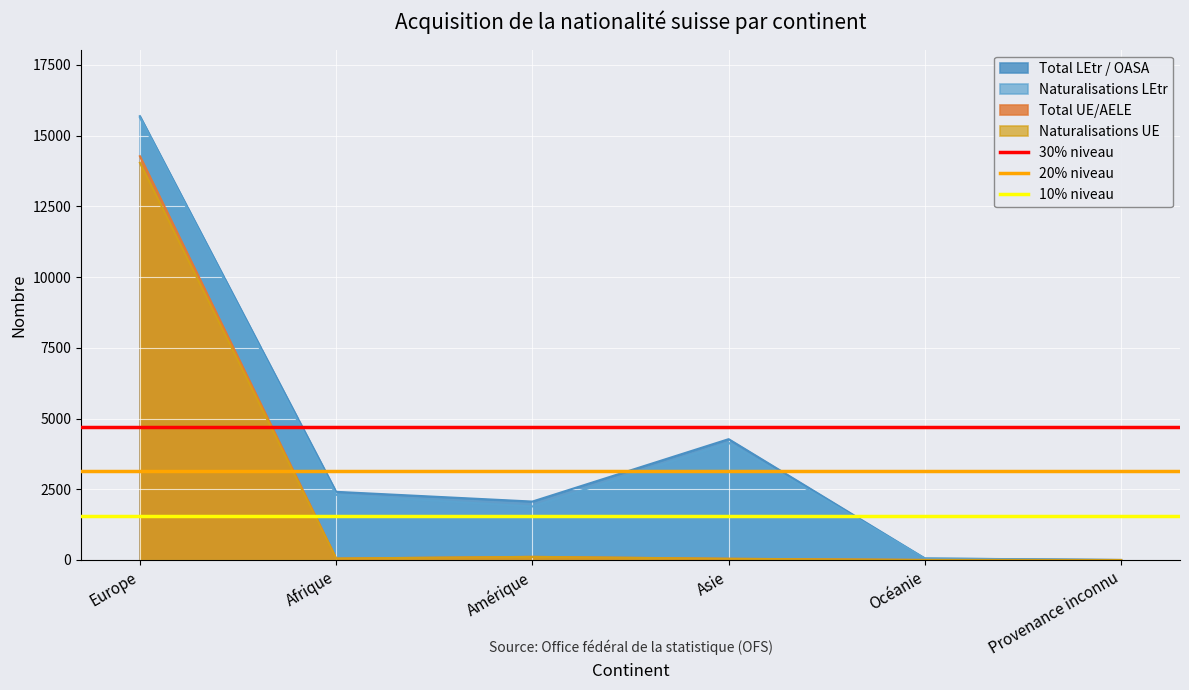

Is the value of 30% niveau at Afrique greater than the value of 20% niveau at Afrique?

Yes